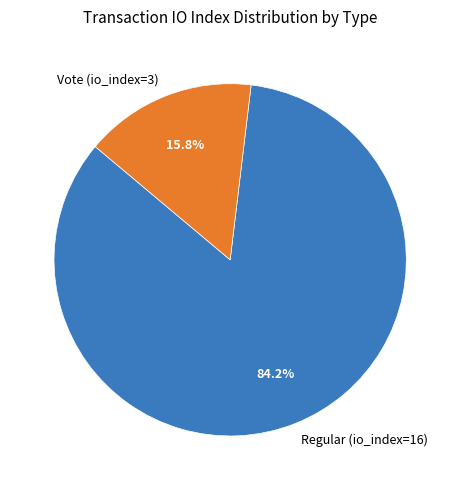

Count the number of slices in the pie.

2